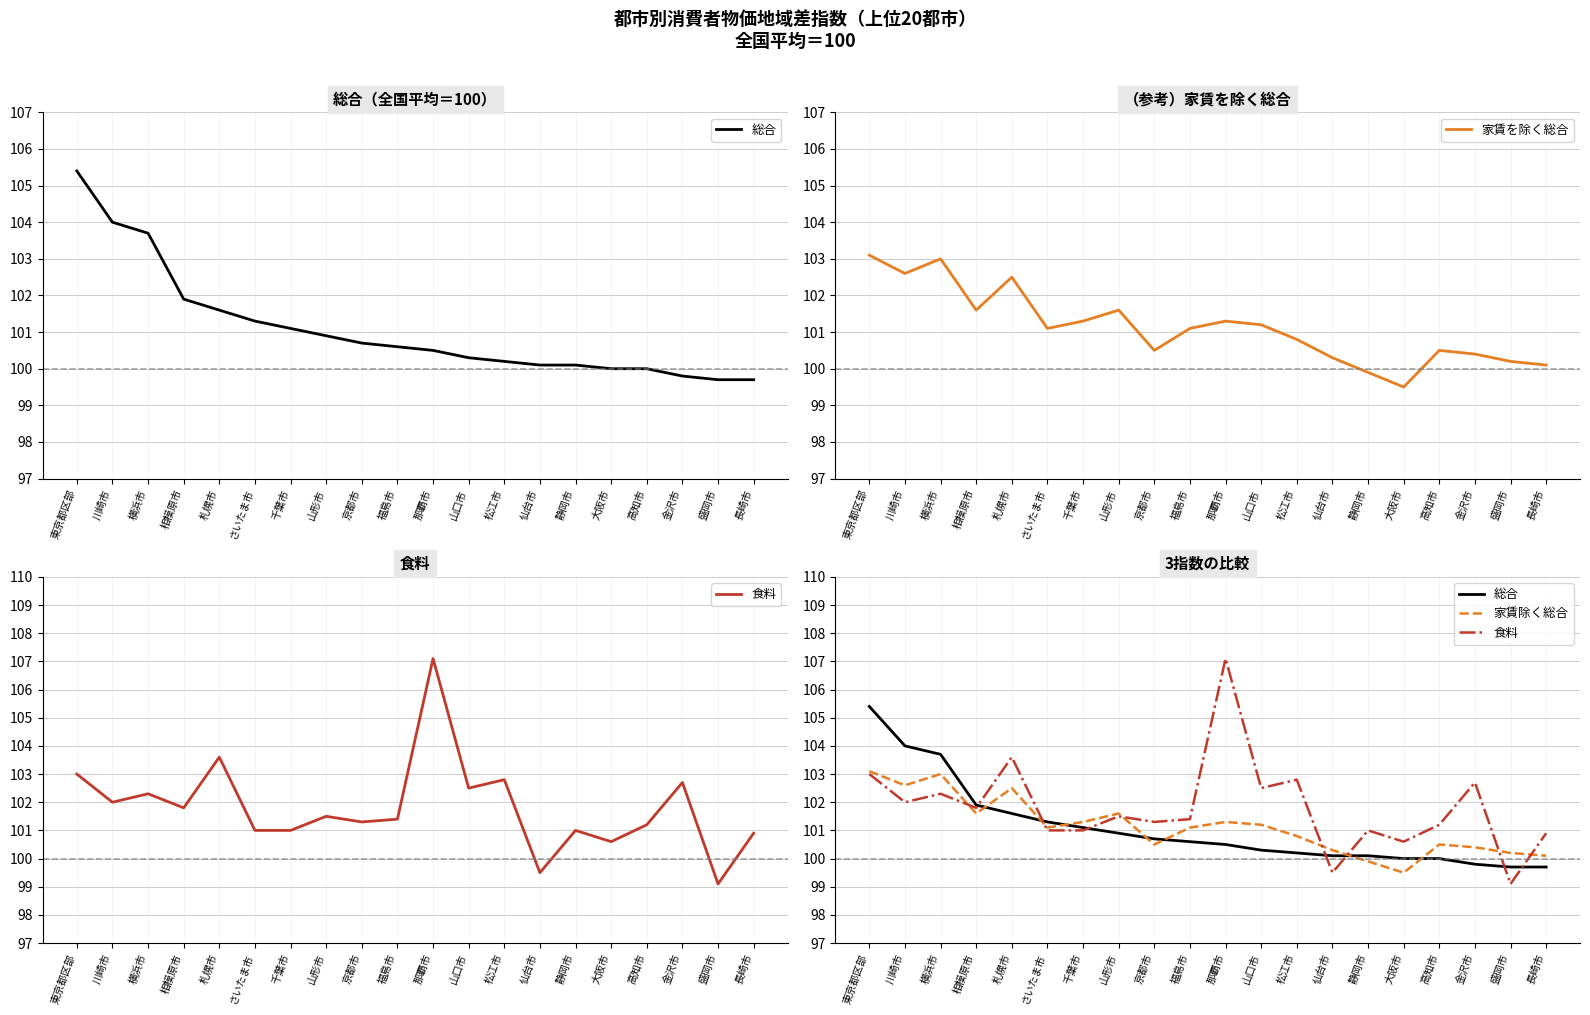

What is the value of the 総合 point at the 16th from the left?

100.0